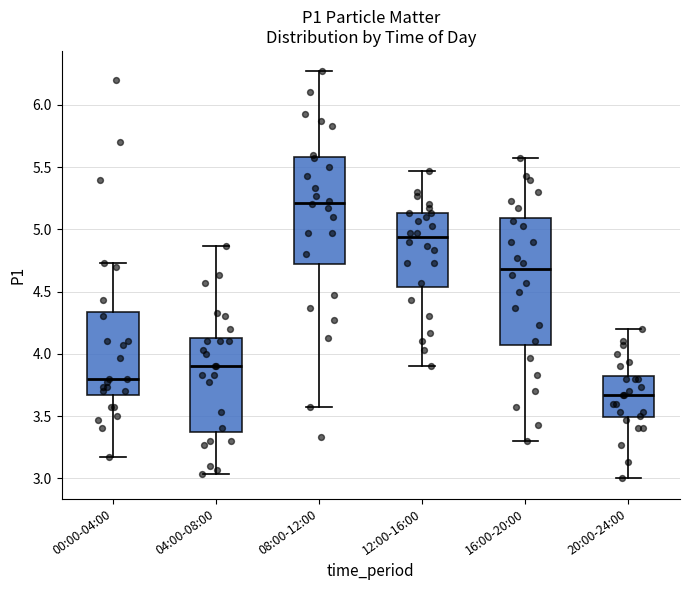

Reading left to right, transcribe this box plot: for each box, give where its median line is, the range the box spans, and where its two whiskers end, as read against the y-axis. The values are not printed on the chart, so give them approximately, as read against the axis.

00:00-04:00: median 3.80, box 3.65 to 4.35, whiskers 3.15 to 4.75
04:00-08:00: median 3.90, box 3.40 to 4.15, whiskers 3.05 to 4.85
08:00-12:00: median 5.20, box 4.70 to 5.60, whiskers 3.55 to 6.25
12:00-16:00: median 4.95, box 4.55 to 5.15, whiskers 3.90 to 5.45
16:00-20:00: median 4.70, box 4.05 to 5.10, whiskers 3.30 to 5.55
20:00-24:00: median 3.65, box 3.50 to 3.85, whiskers 3.00 to 4.20